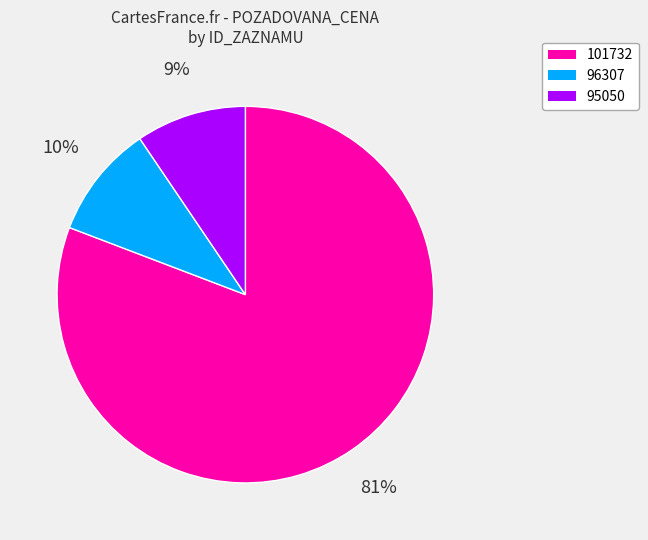

Between 101732 and 96307, which is larger?

101732